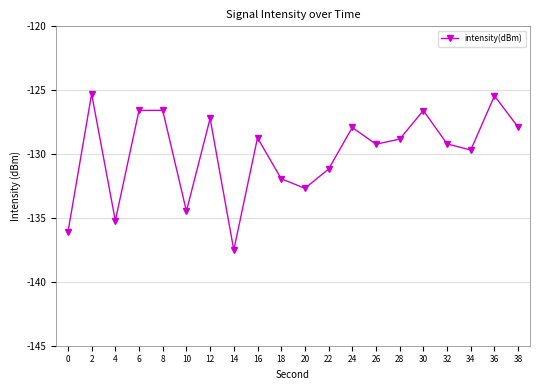

What is the value of the 5th point from the left?

-126.6